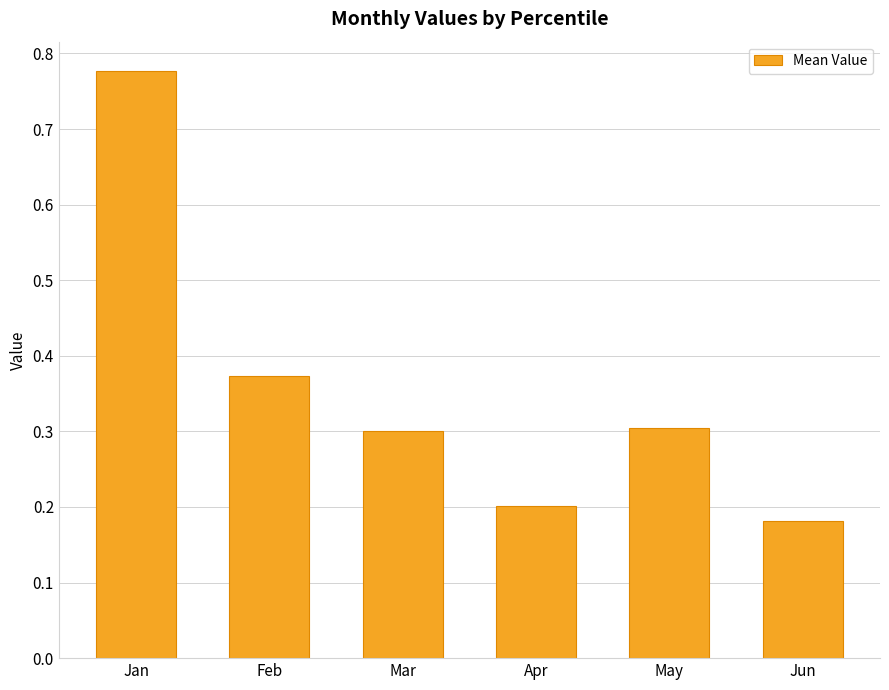

The value at Jun is 0.1. True or false?

False